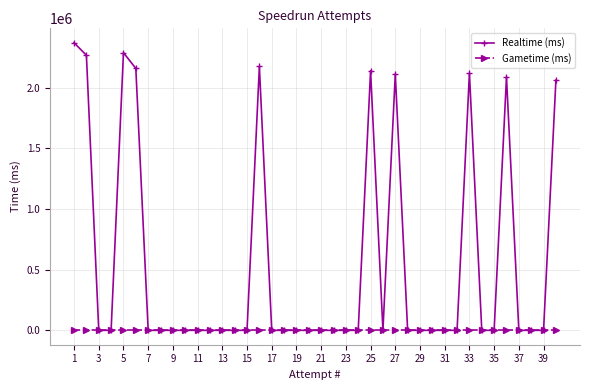

List the series in order of their overall mean, highest first.

Realtime (ms), Gametime (ms)